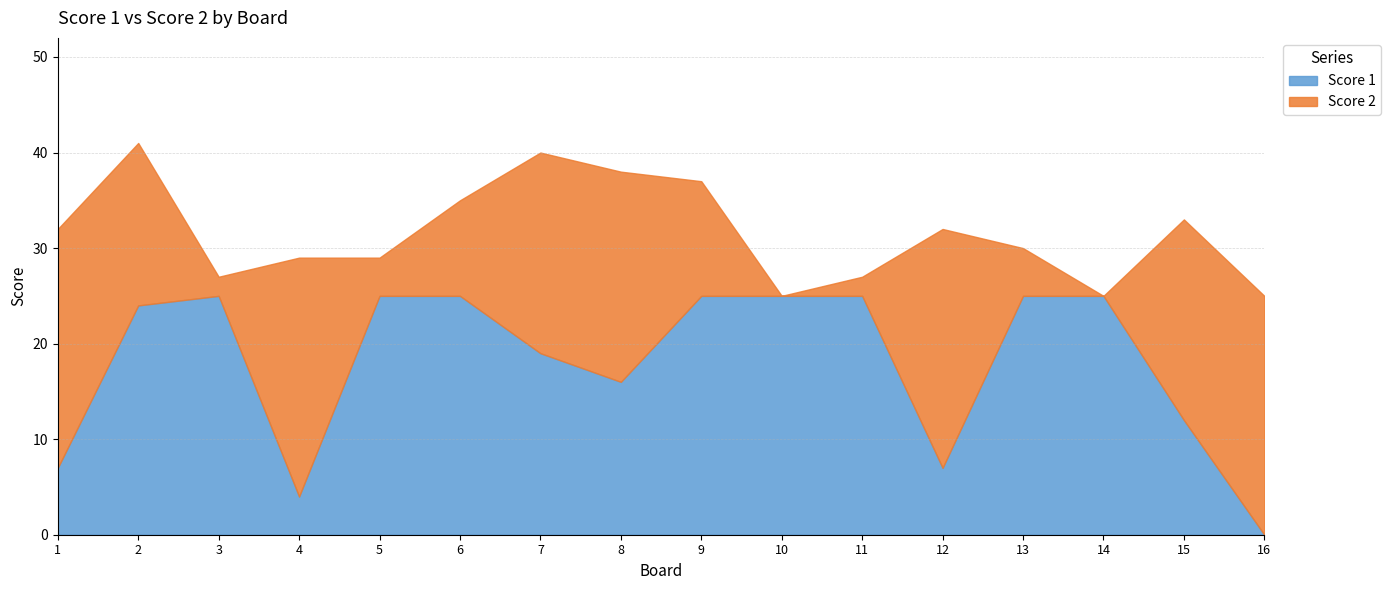

Does the chart display data point markers on the line(s)?

No